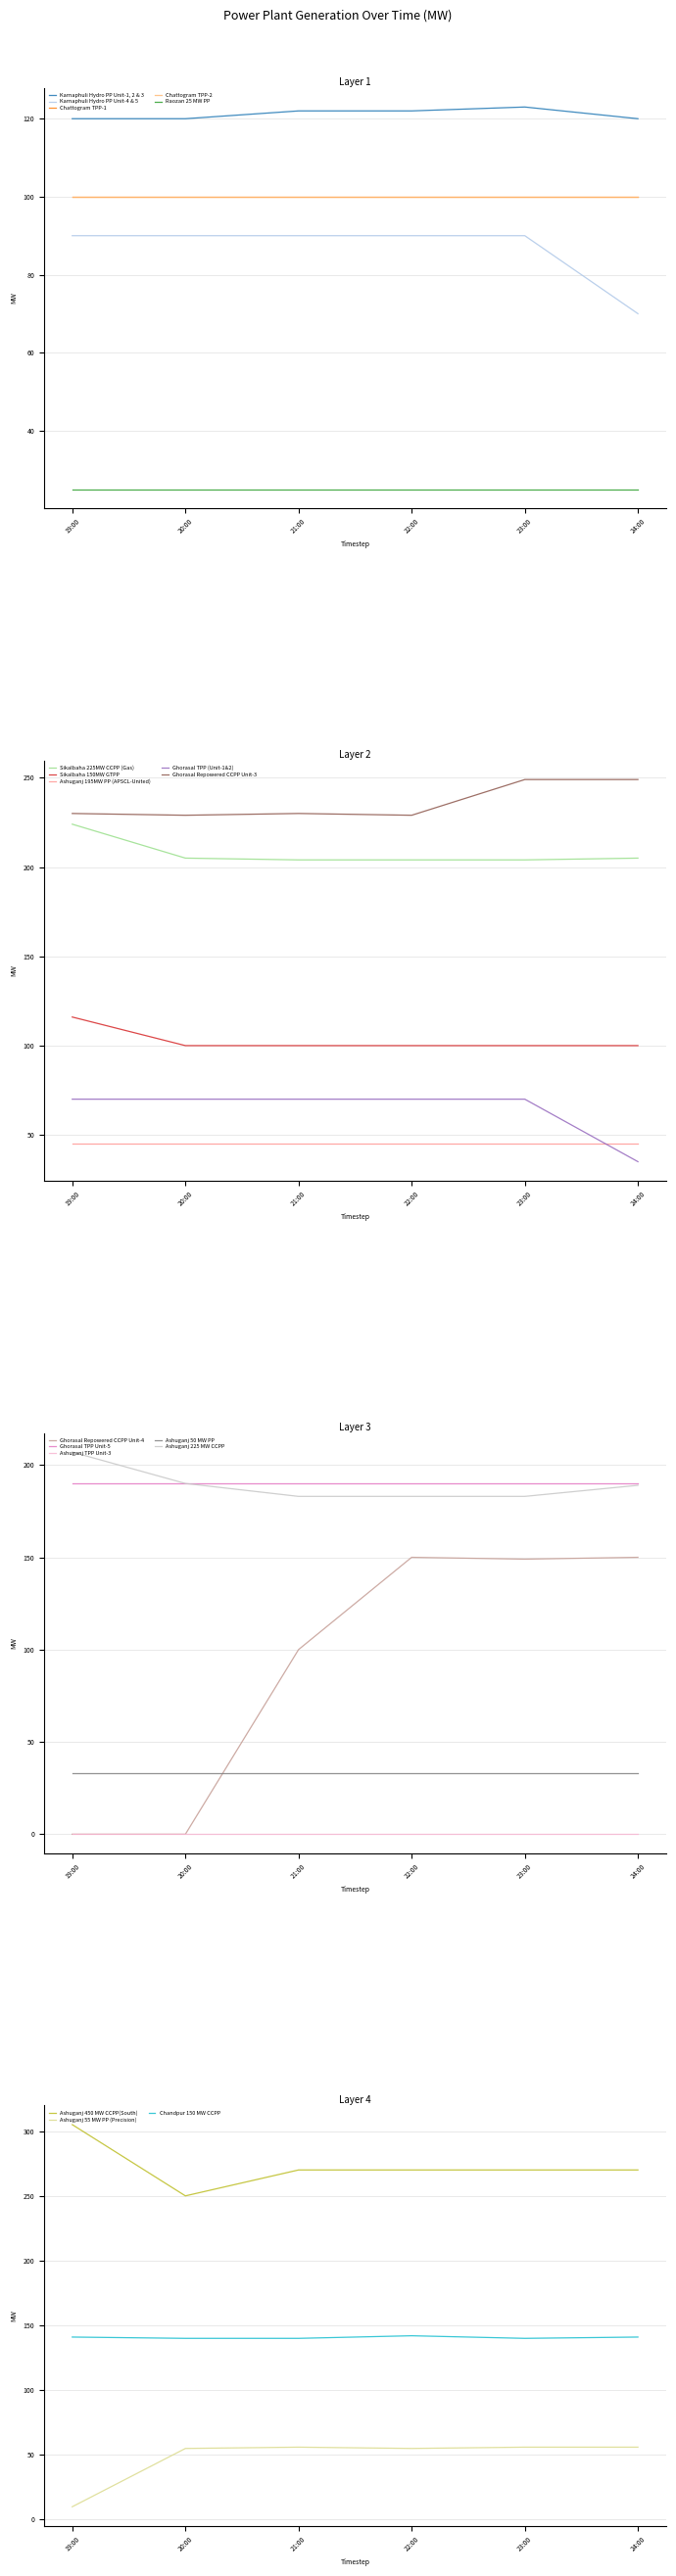

True or false: Ashuganj 195MW PP (APSCL-United) and Ghorasal TPP (Unit-1&2) cross at least once.

True